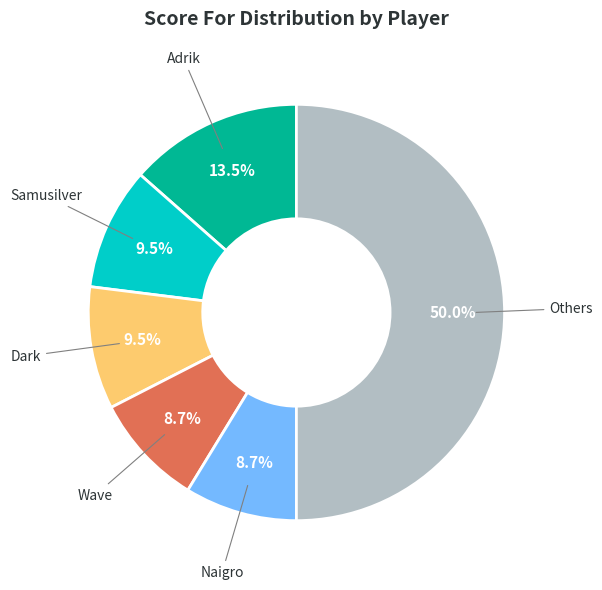

What portion of the pie excludes Wave?

91.3%